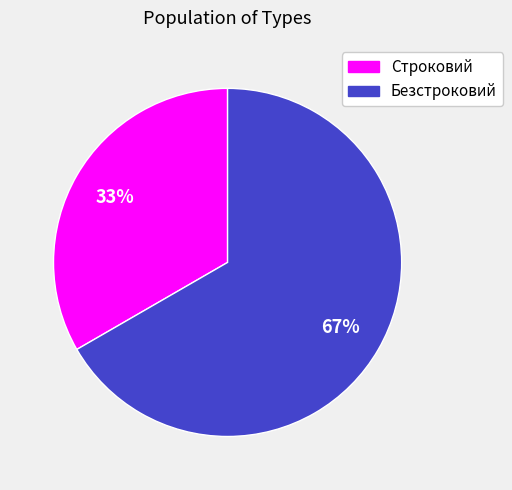

The Безстроковий slice represents 61% of the pie. True or false?

False